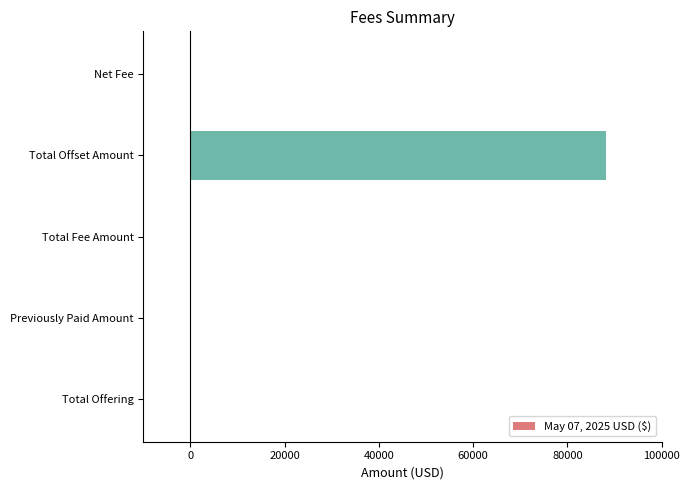

Is it true that the value at Net Fee is 0?

True